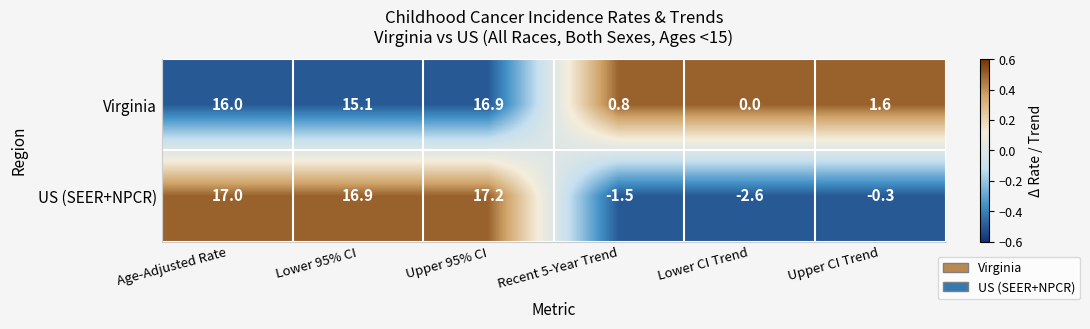

What value does the Virginia series have at Upper CI Trend?

1.6